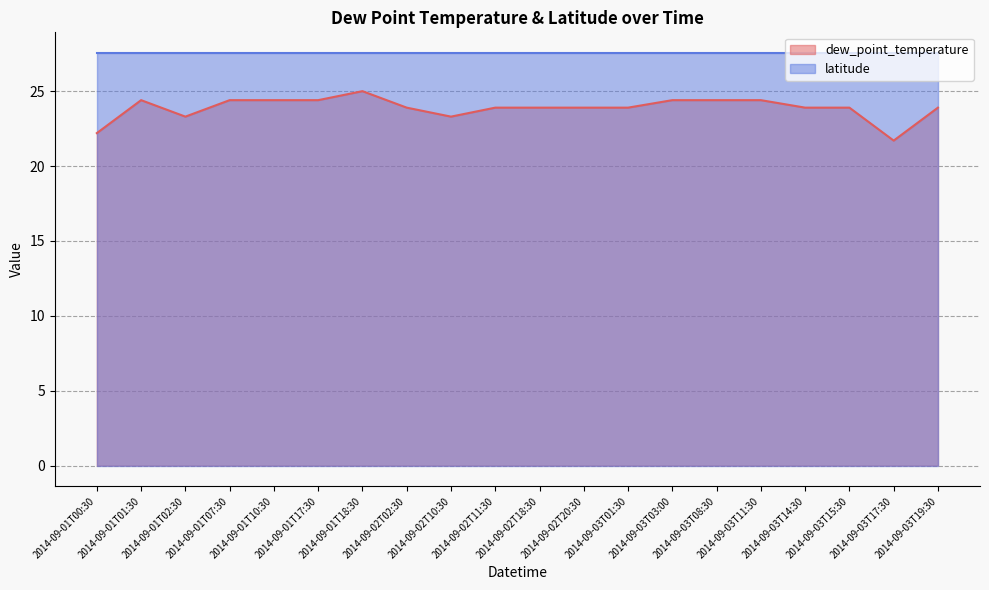

Reading right to left, list all the values displayed in this chart.

23.9	21.7	23.9	23.9	24.4	24.4	24.4	23.9	23.9	23.9	23.9	23.3	23.9	25.0	24.4	24.4	24.4	23.3	24.4	22.2